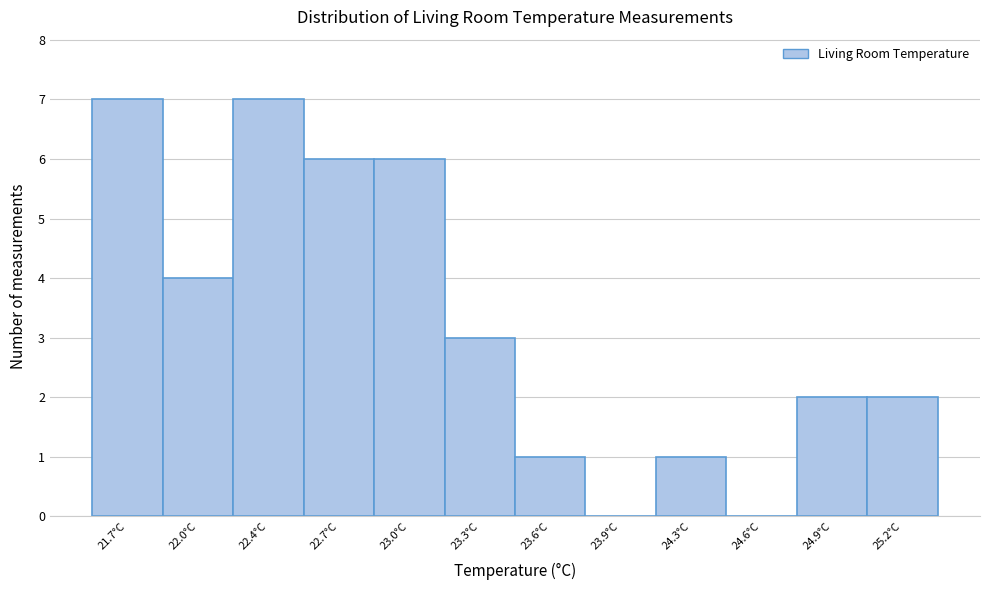

Reading right to left, extract all data points from this chart.

25.2°C=2	24.9°C=2	24.6°C=0	24.3°C=1	23.9°C=0	23.6°C=1	23.3°C=3	23.0°C=6	22.7°C=6	22.4°C=7	22.0°C=4	21.7°C=7